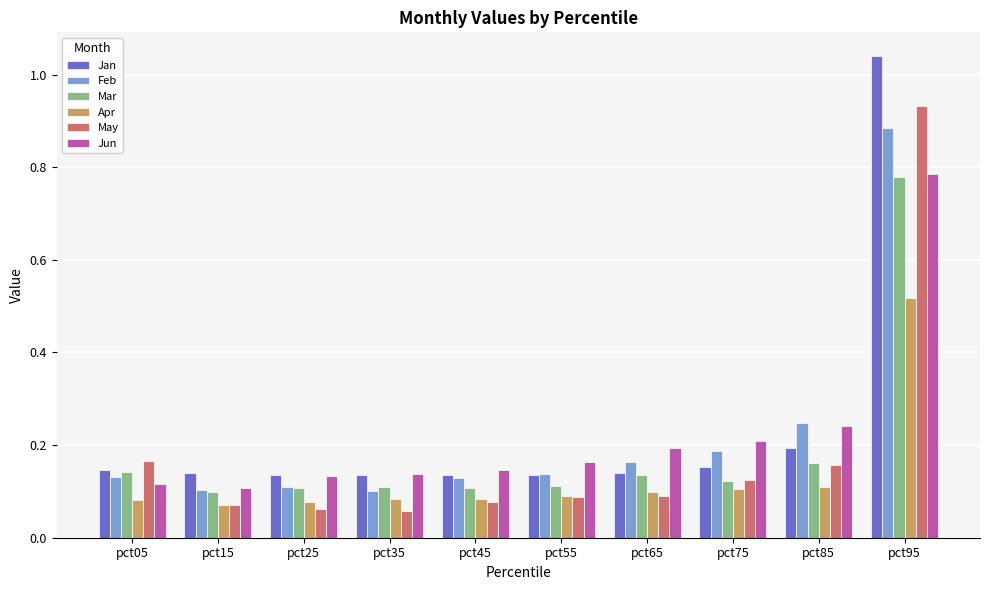

What are all the series names shown in the legend?

Jan, Feb, Mar, Apr, May, Jun